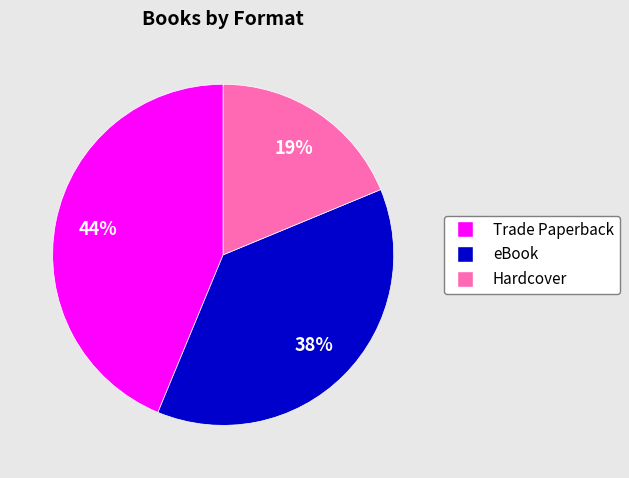

What percentage is the Hardcover slice, to the nearest percent?

19%